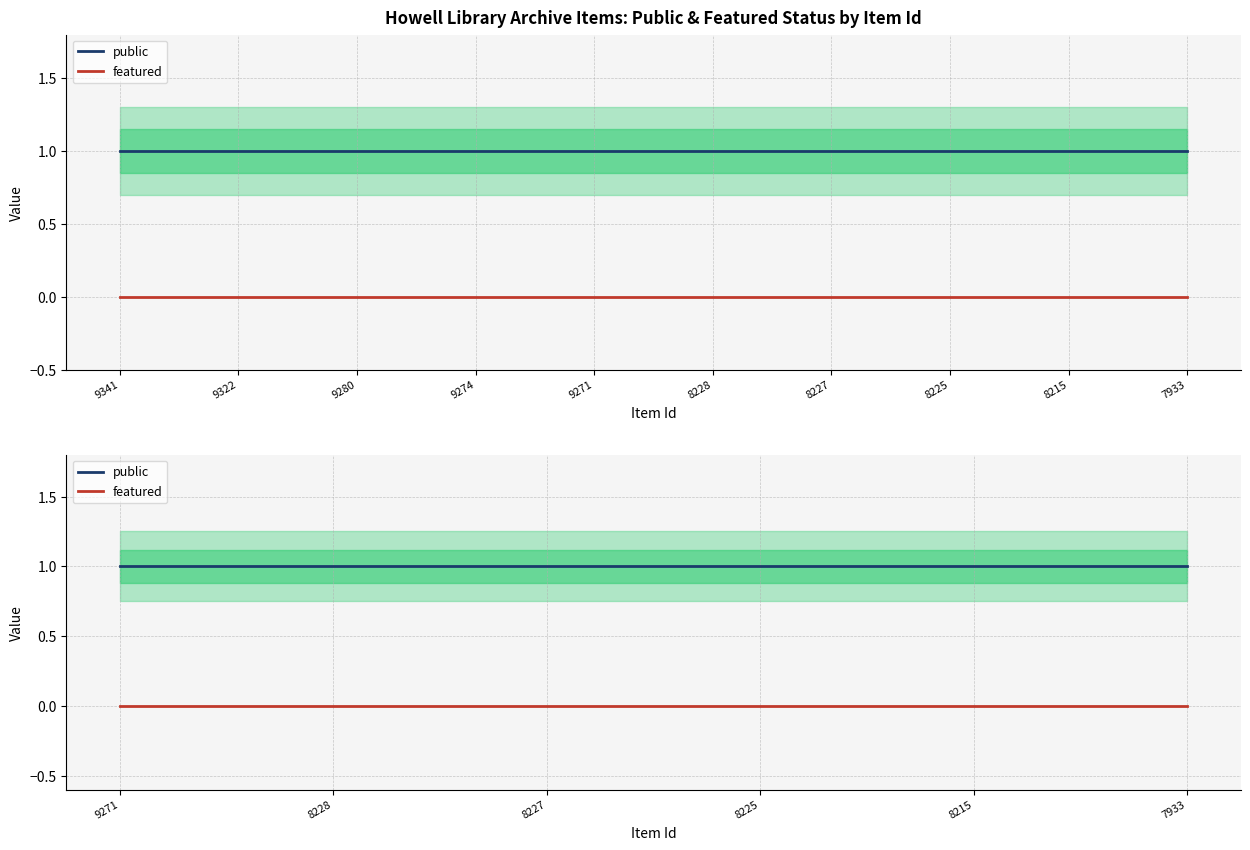

What is the value of the public point at the 4th from the left?

1